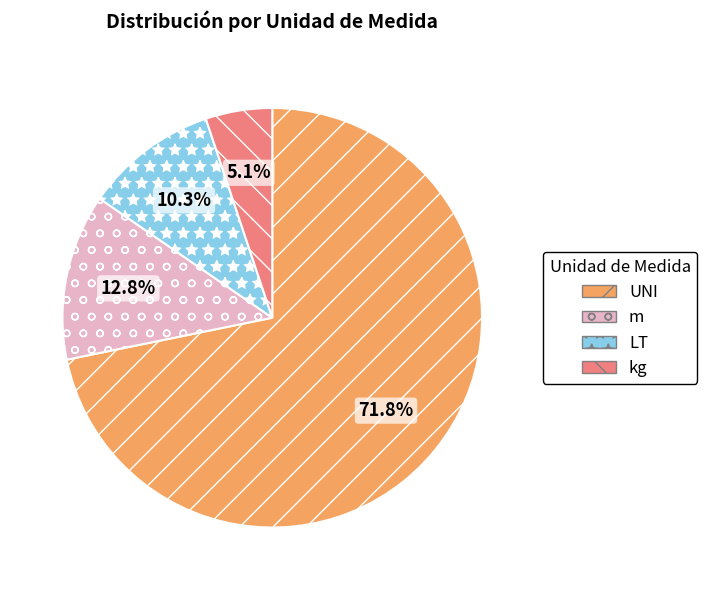

Between LT and kg, which is larger?

LT